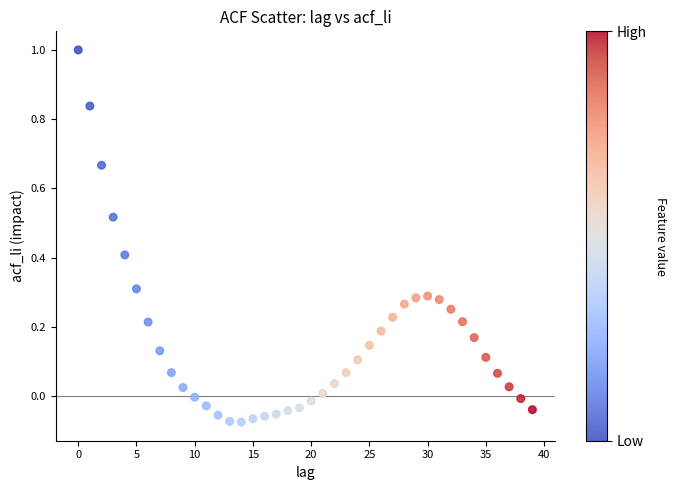

What is the range of Y values (max minus min)?

1.1